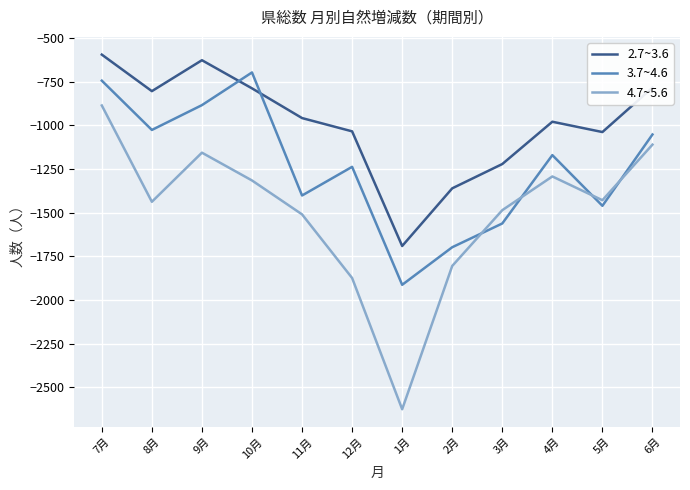

Which series has the widest spread of values?

4.7~5.6